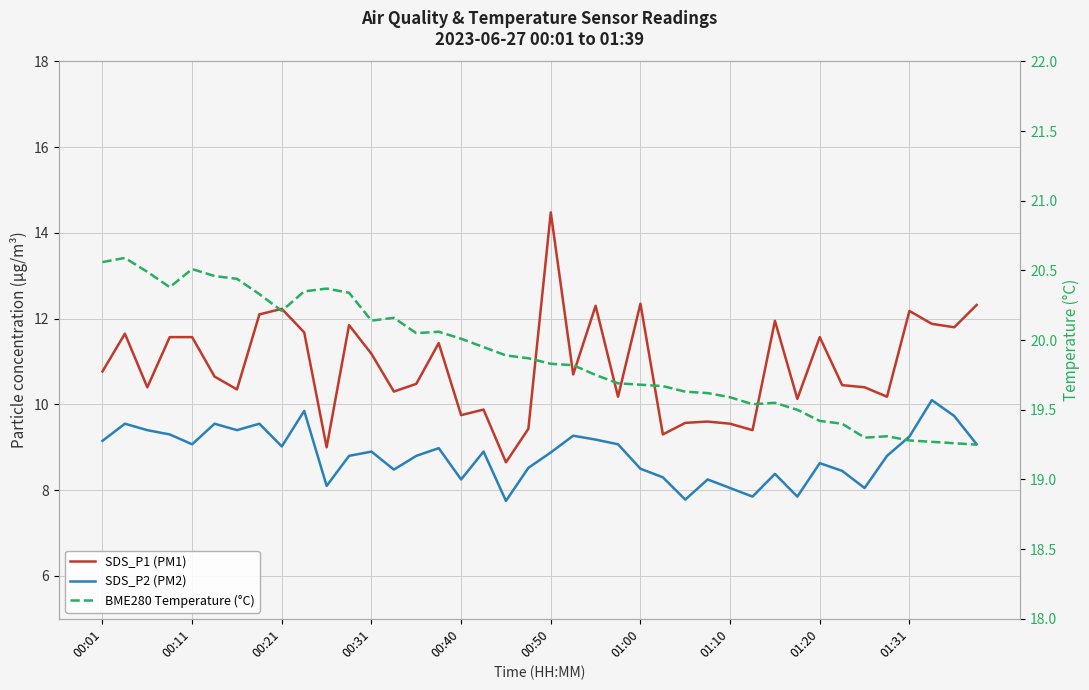

Which series changed the most between 13 and 17?

SDS_P1 (PM1)